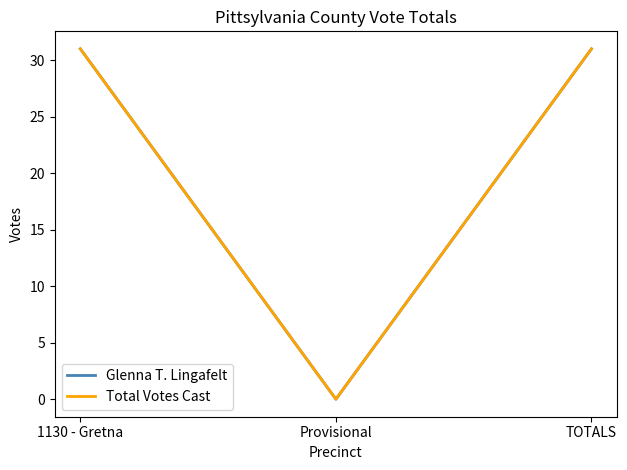

Does the chart have visible grid lines?

No